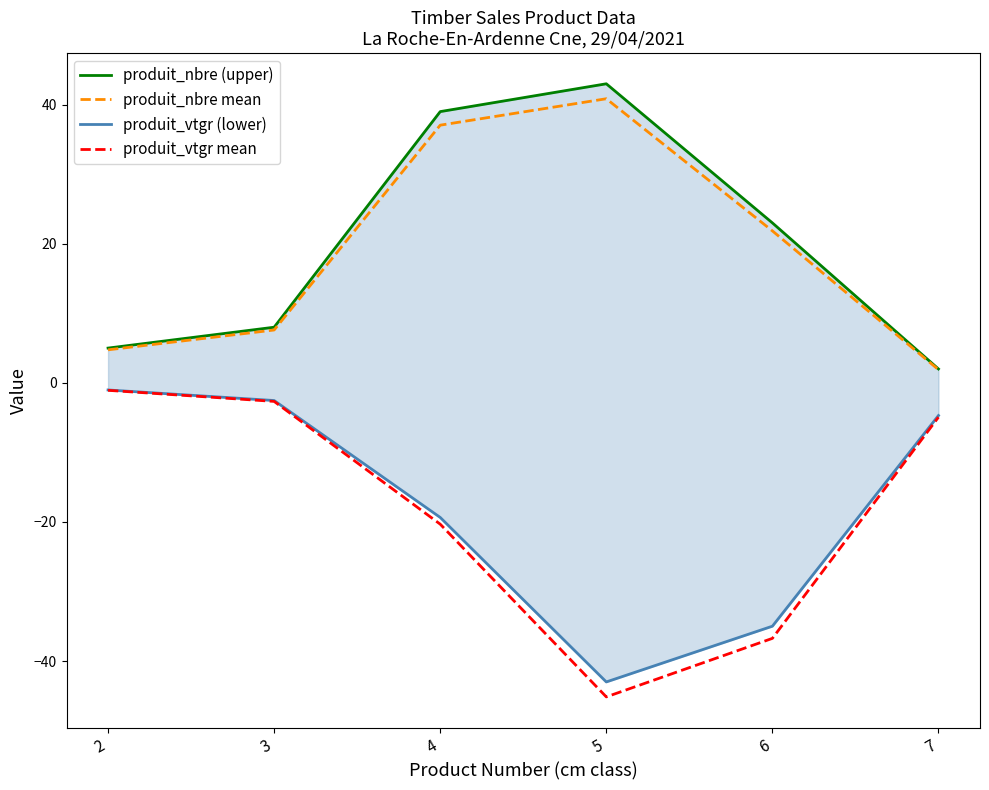

At which label is produit_vtgr mean closest to -23?

4